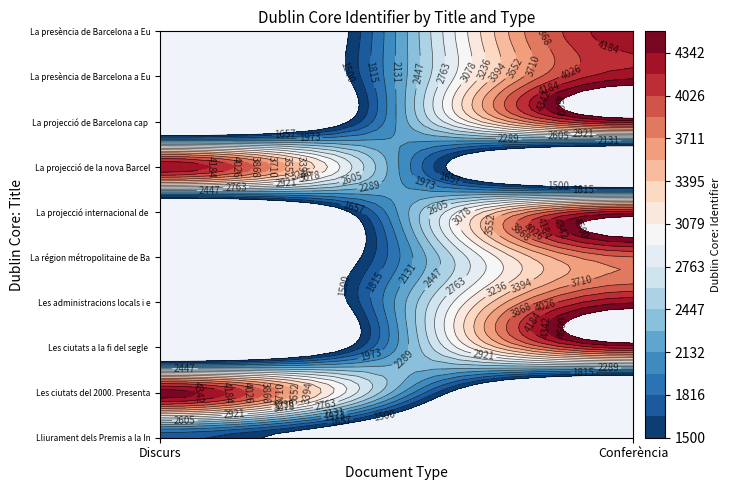

Which series has the largest range (max minus min)?

Les ciutats del 2000. Presentació pla e…